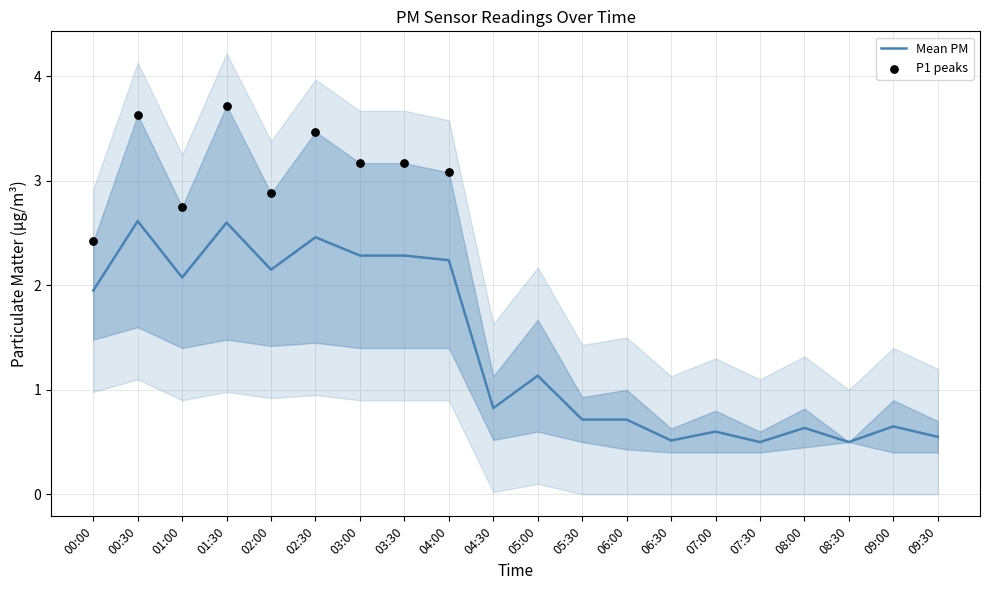

Which has a higher value, 05:00 or 06:30?

05:00